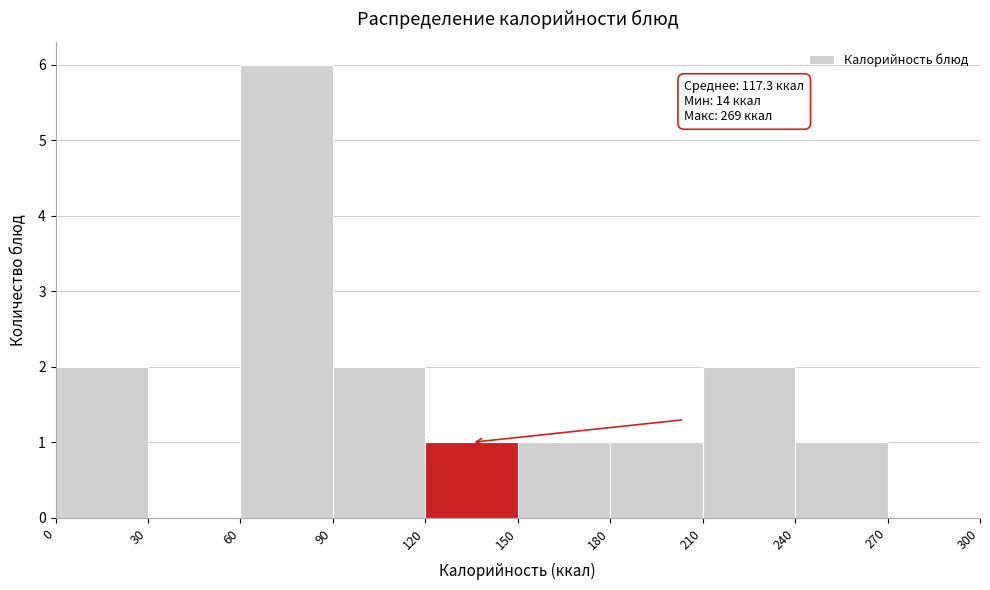

Over which range of the x-axis is the bar tallest?

60 to 90